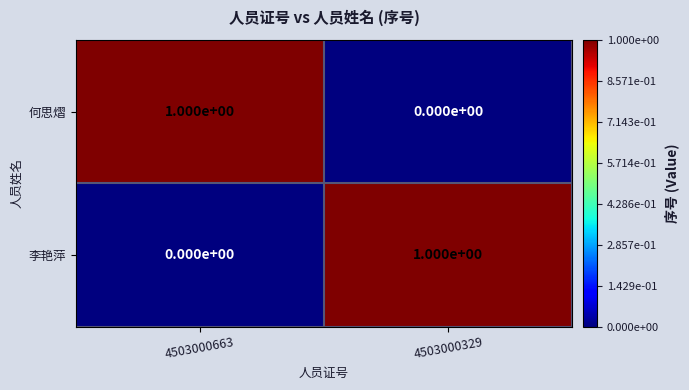

The value of 何思熠 at 4503000329 is 0. True or false?

True